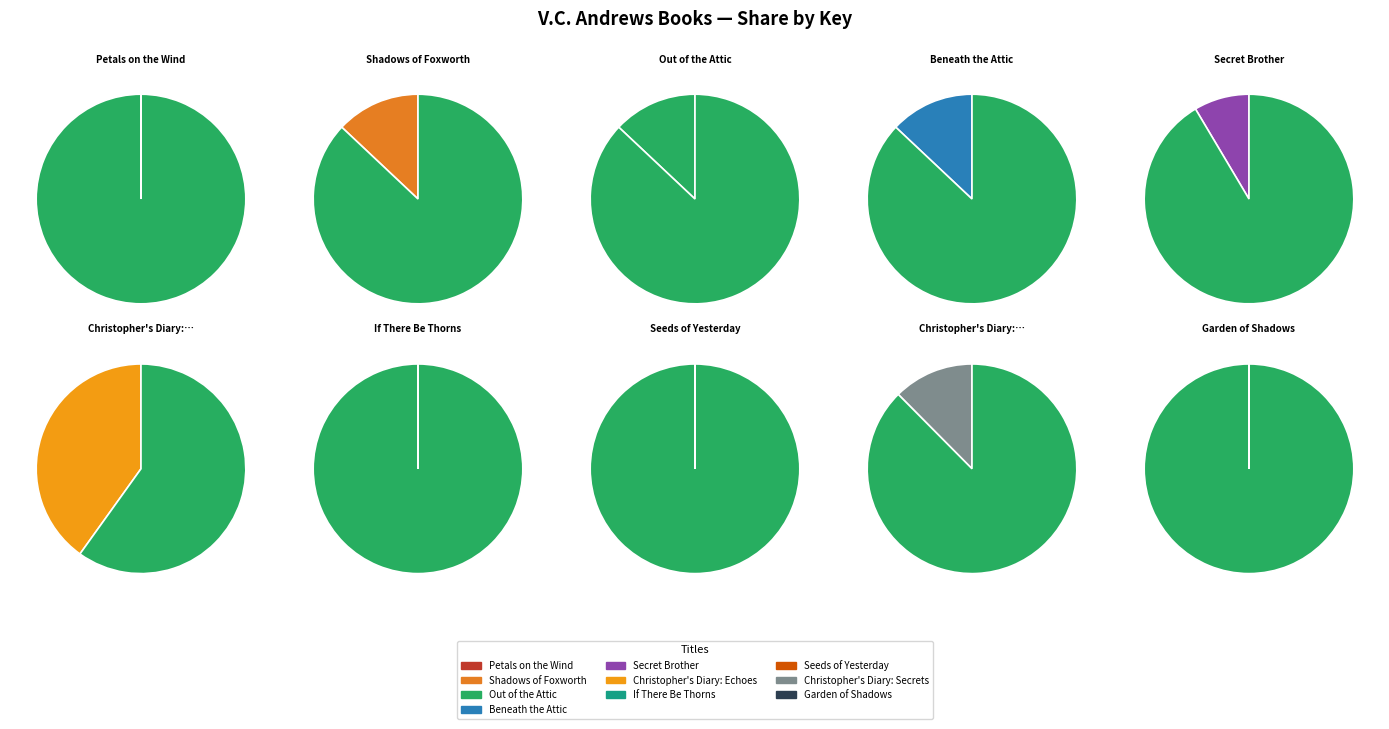

True or false: Out of the Attic accounts for 20% of the total.

False